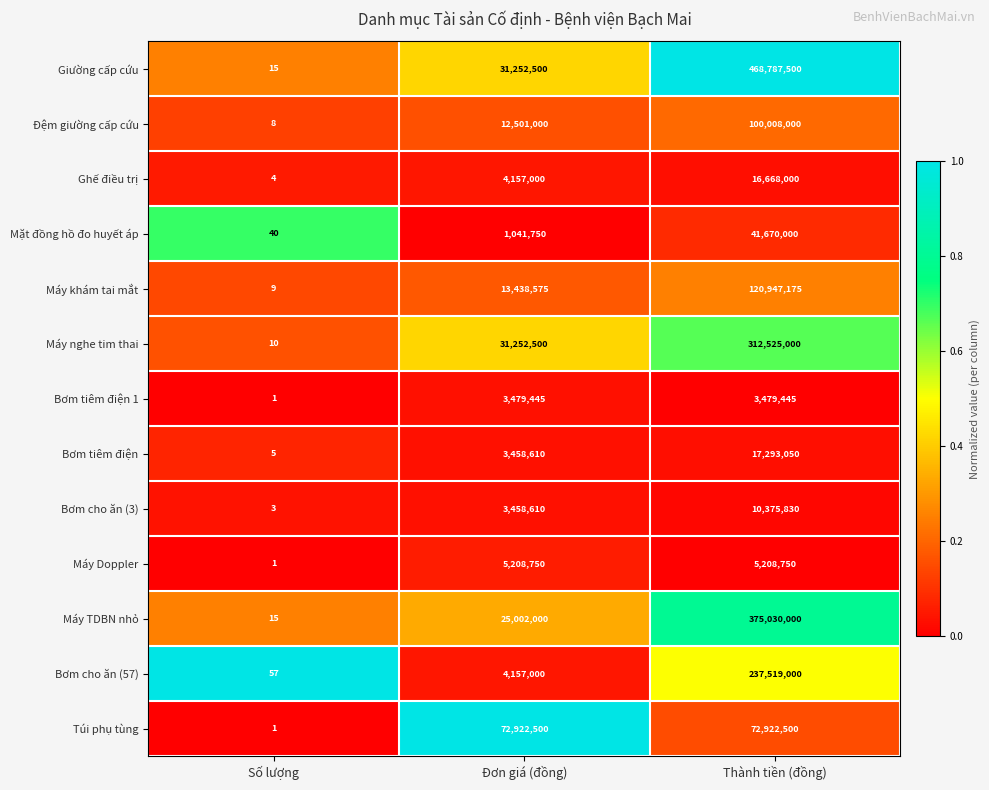

How many data points does each series have?

3